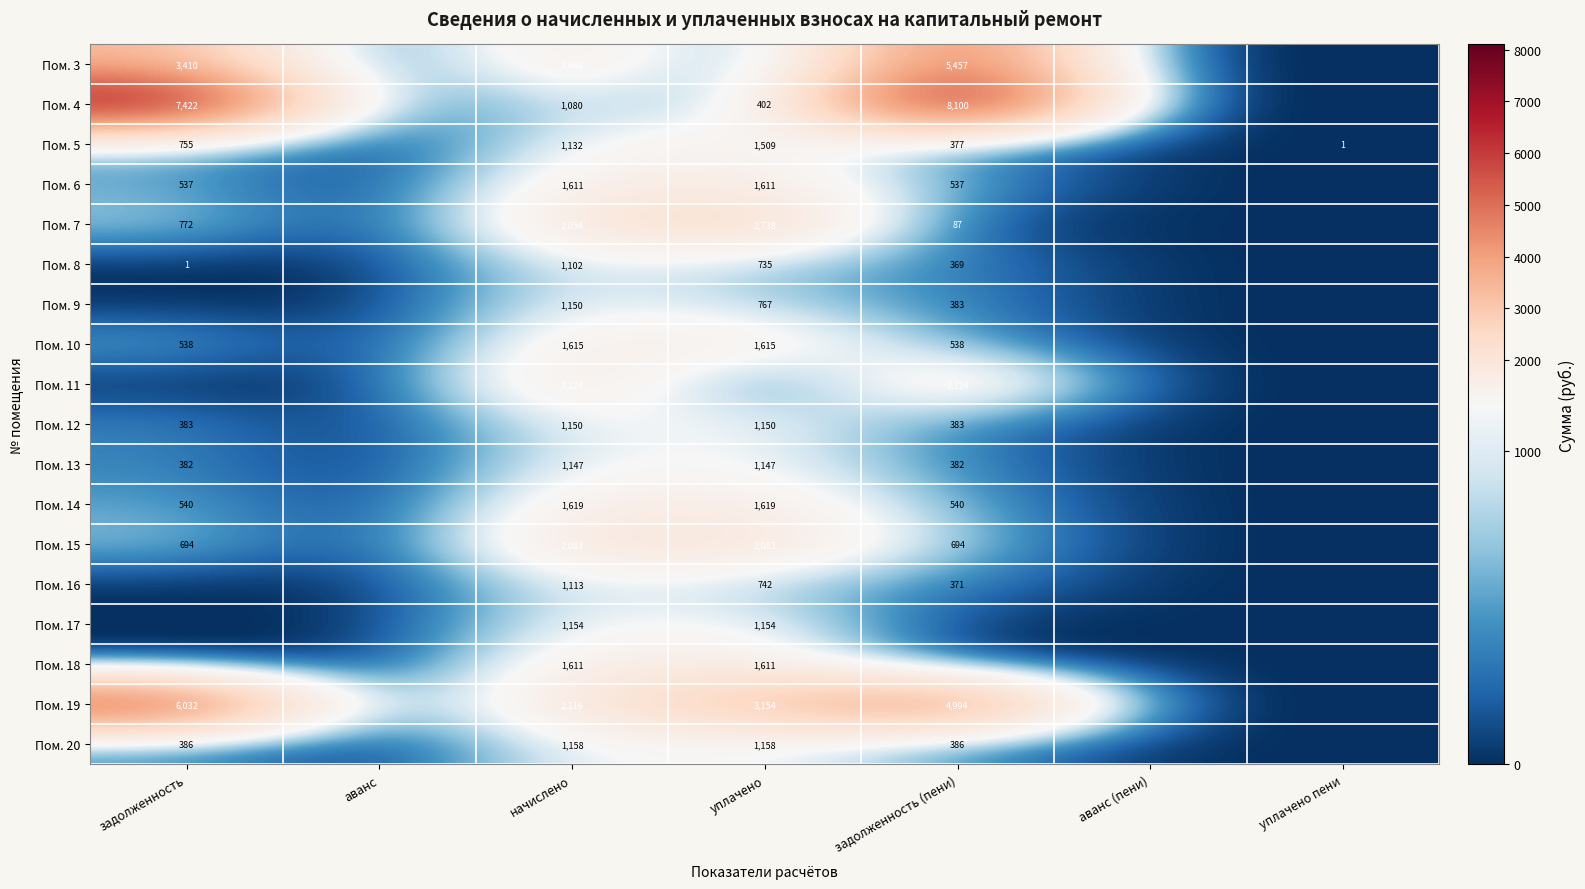

The Пом. 20 series shows 522 at задолженность. True or false?

False